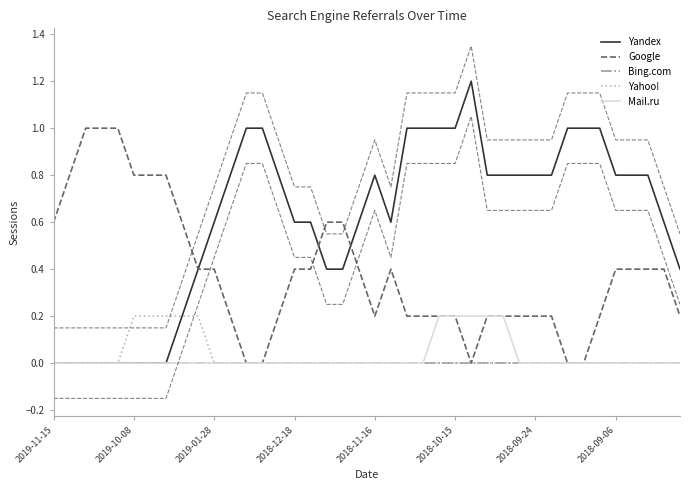

The Yahoo! series shows -0.1 at 2019-11-15. True or false?

False